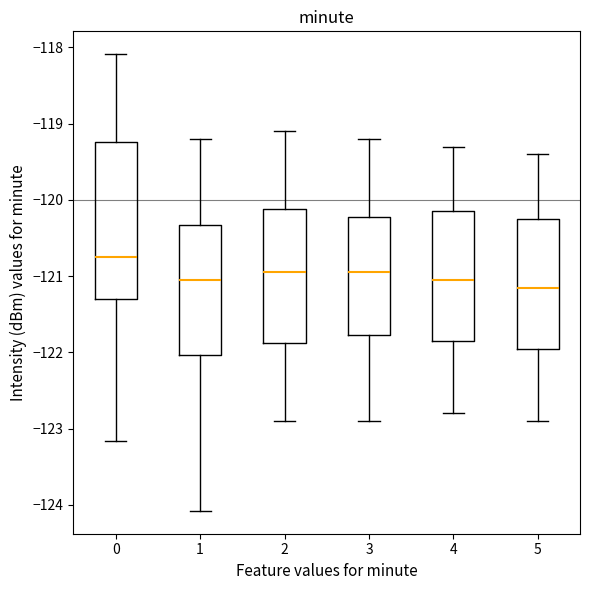

Reading left to right, transcribe this box plot: for each box, give where its median line is, the range the box spans, and where its two whiskers end, as read against the y-axis. The values are not printed on the chart, so give them approximately, as read against the axis.

0: median -120.8, box -121.3 to -119.2, whiskers -123.2 to -118.1
1: median -121.0, box -122.0 to -120.3, whiskers -124.1 to -119.2
2: median -120.9, box -121.9 to -120.1, whiskers -122.9 to -119.1
3: median -120.9, box -121.8 to -120.2, whiskers -122.9 to -119.2
4: median -121.0, box -121.8 to -120.1, whiskers -122.8 to -119.3
5: median -121.1, box -121.9 to -120.2, whiskers -122.9 to -119.4